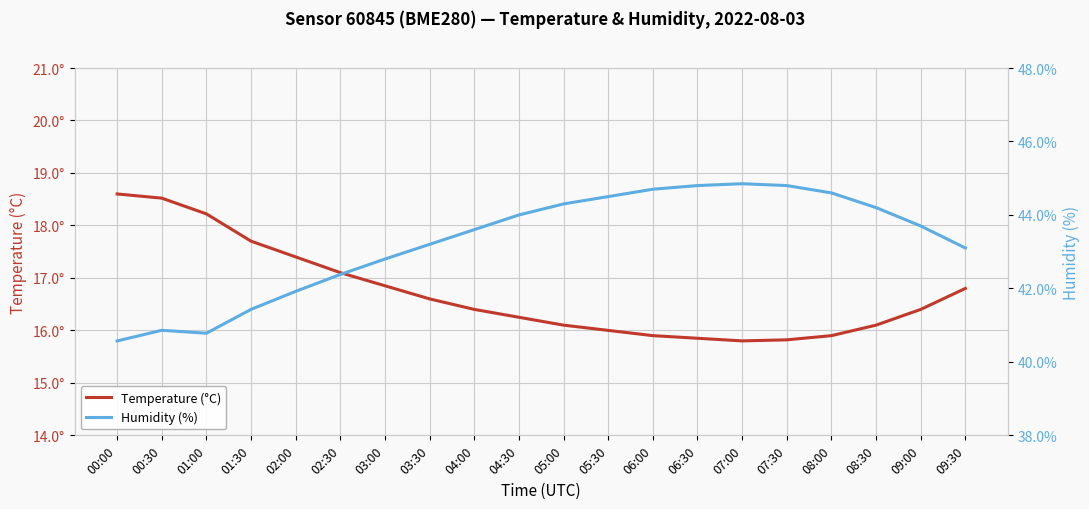

Reading right to left, transcribe all the data shown in this chart.

Temperature (°C): 09:30=16.8	09:00=16.4	08:30=16.1	08:00=15.9	07:30=15.8	07:00=15.8	06:30=15.8	06:00=15.9	05:30=16.0	05:00=16.1	04:30=16.2	04:00=16.4	03:30=16.6	03:00=16.9	02:30=17.1	02:00=17.4	01:30=17.7	01:00=18.2	00:30=18.5	00:00=18.6
Humidity (%): 09:30=43.1	09:00=43.7	08:30=44.2	08:00=44.6	07:30=44.8	07:00=44.9	06:30=44.8	06:00=44.7	05:30=44.5	05:00=44.3	04:30=44.0	04:00=43.6	03:30=43.2	03:00=42.8	02:30=42.4	02:00=41.9	01:30=41.4	01:00=40.8	00:30=40.9	00:00=40.6